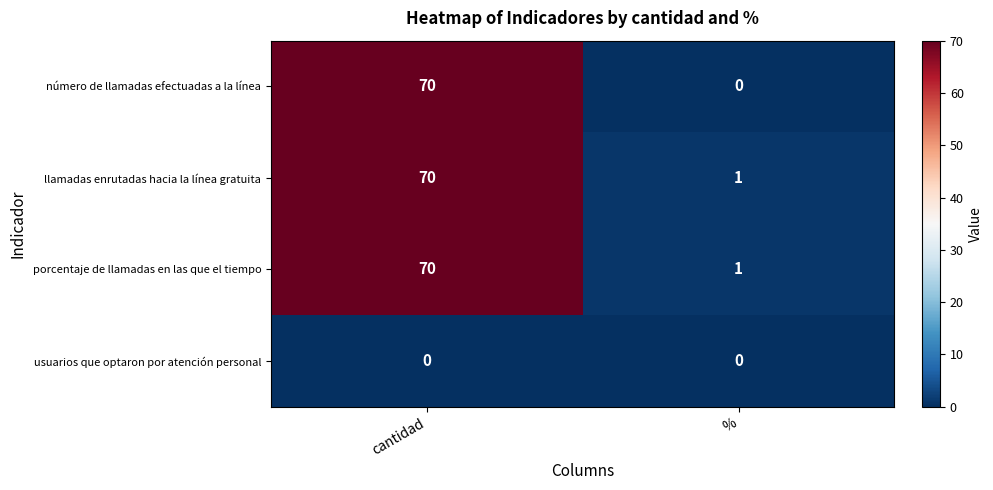

What is the total value across all series at cantidad?

210